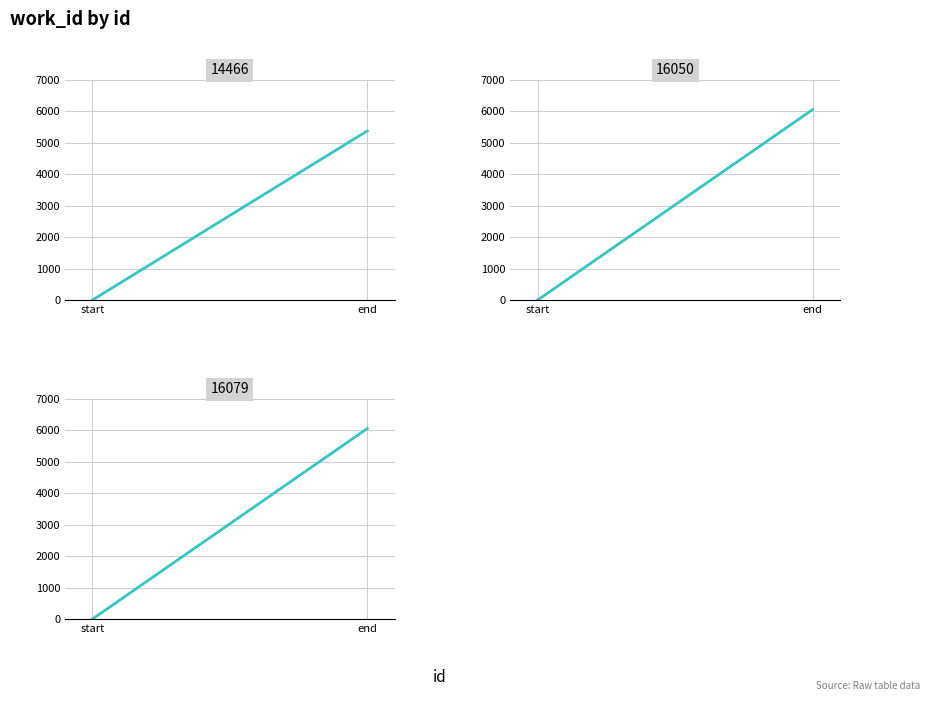

How many series are shown in this chart?

1